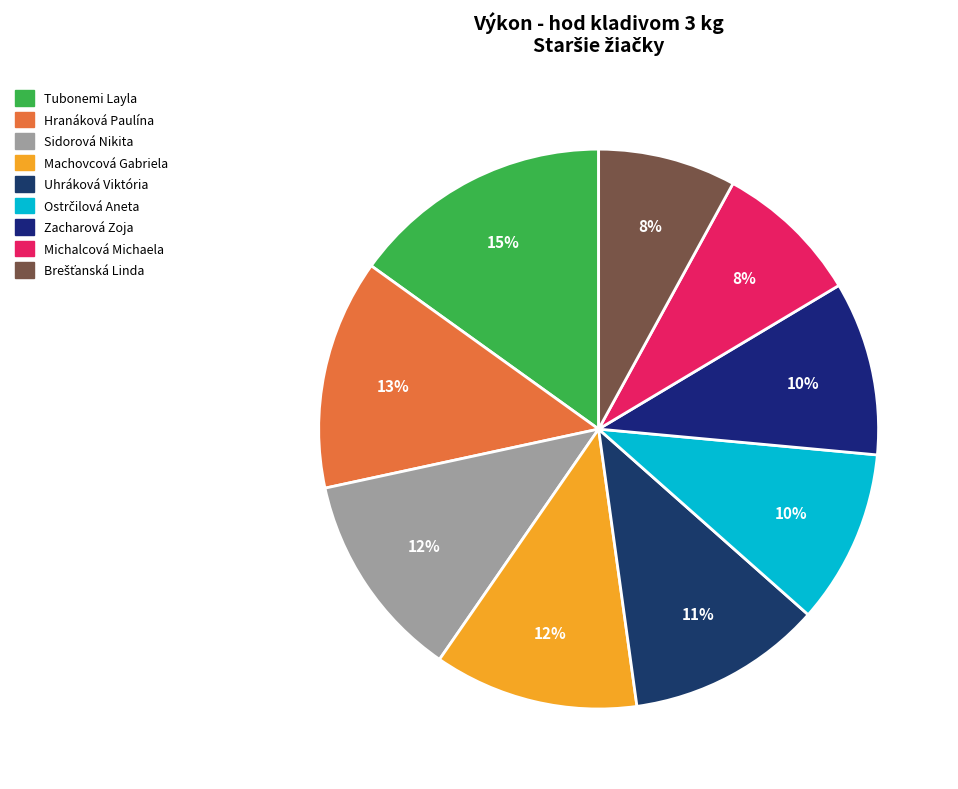

To the nearest percent, what percentage of the pie is Michalcová Michaela?

8%